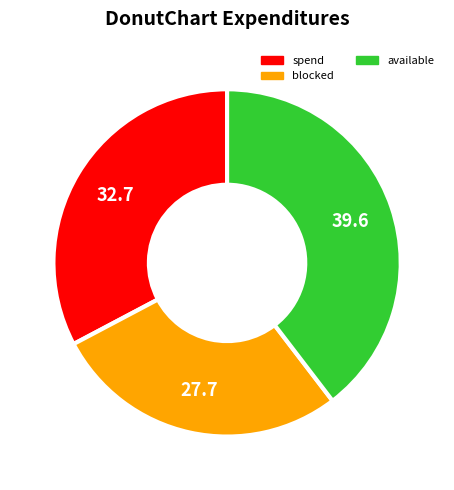

Which category has the smallest portion of the pie?

blocked